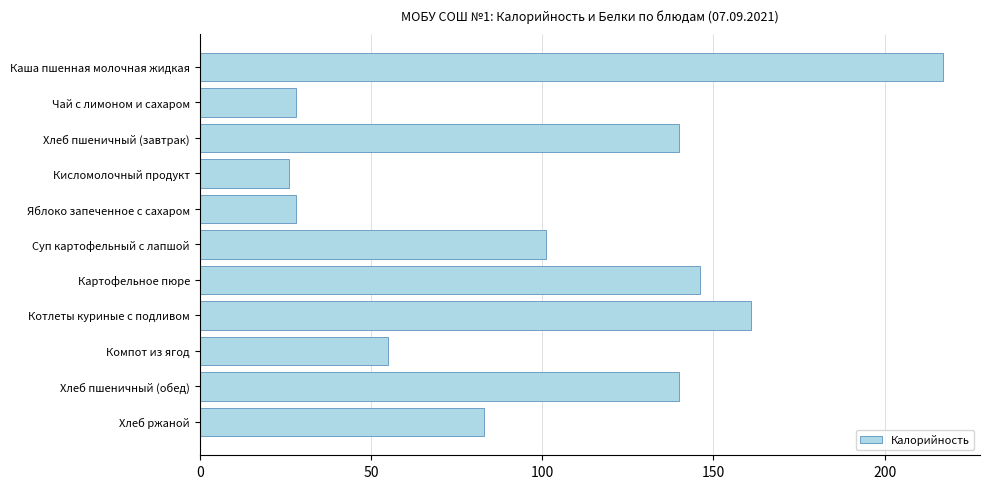

What is the label of the 11th bar from the top?

Хлеб ржаной